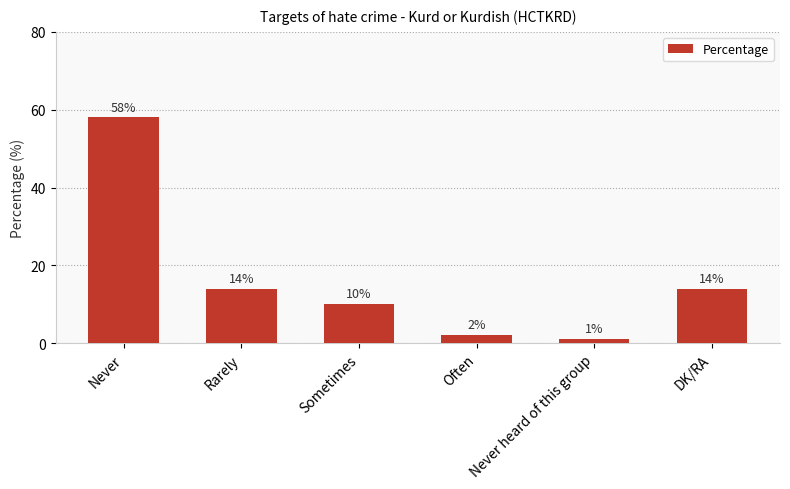

What is the difference between the second highest and second lowest values?

12